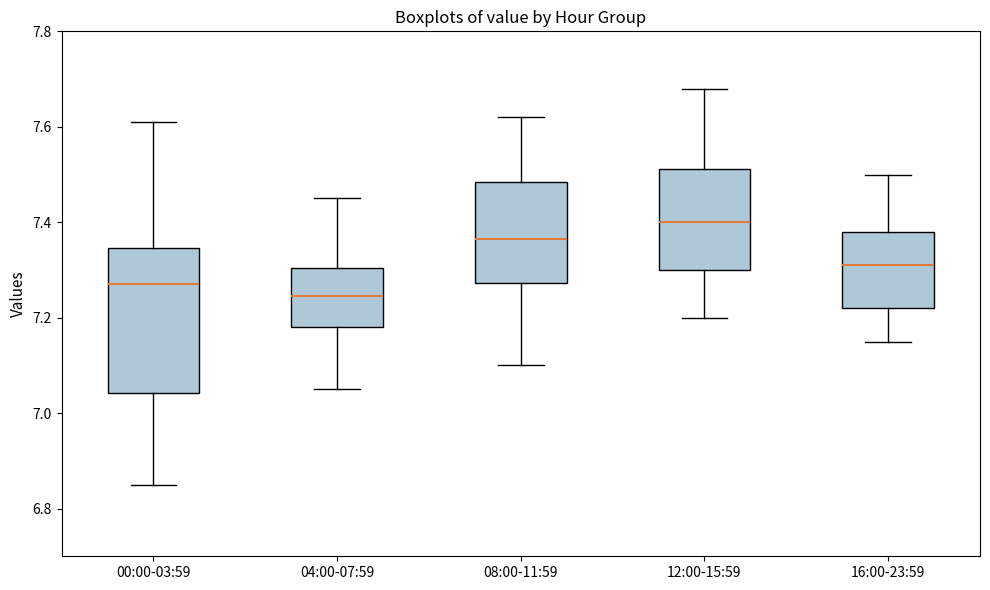

Reading left to right, read every box against the y-axis: the position of its median line, the range the box covers, and the ends of its whiskers. The values are not printed on the chart, so give them approximately, as read against the axis.

00:00-03:59: median 7.28, box 7.04 to 7.34, whiskers 6.86 to 7.62
04:00-07:59: median 7.24, box 7.18 to 7.30, whiskers 7.06 to 7.46
08:00-11:59: median 7.36, box 7.28 to 7.48, whiskers 7.10 to 7.62
12:00-15:59: median 7.40, box 7.30 to 7.52, whiskers 7.20 to 7.68
16:00-23:59: median 7.32, box 7.22 to 7.38, whiskers 7.16 to 7.50